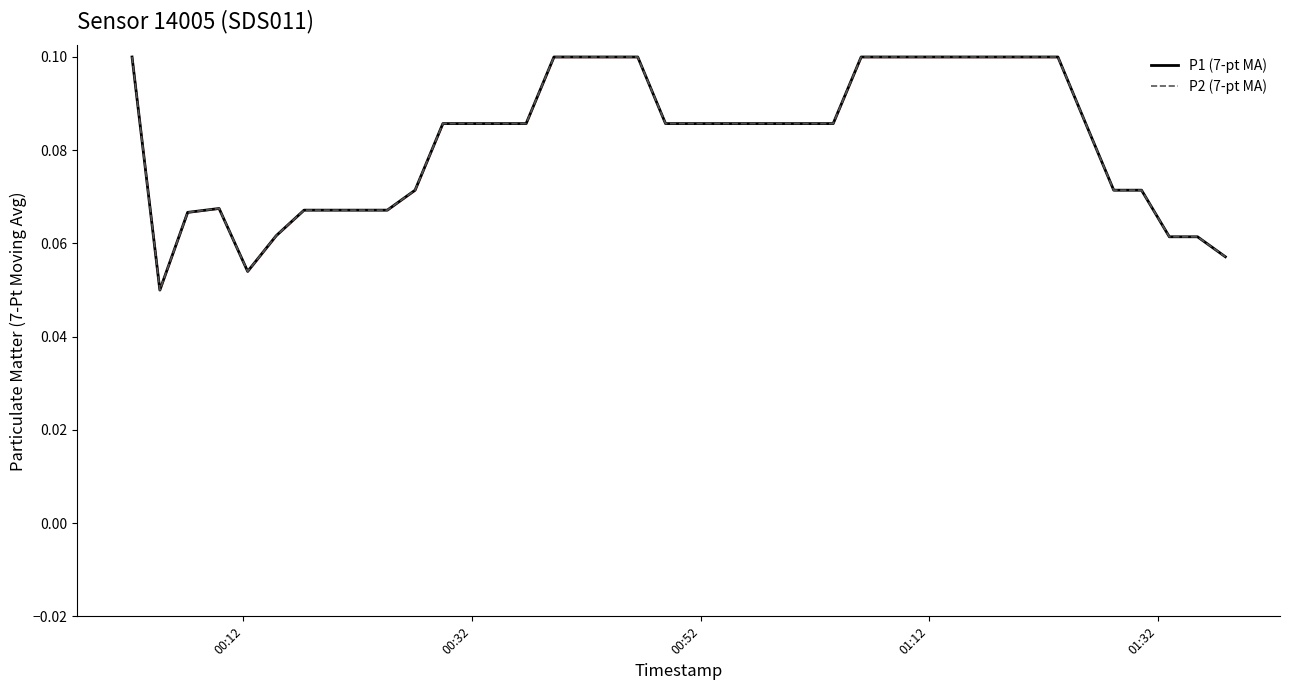

How many lines are shown in the chart?

2